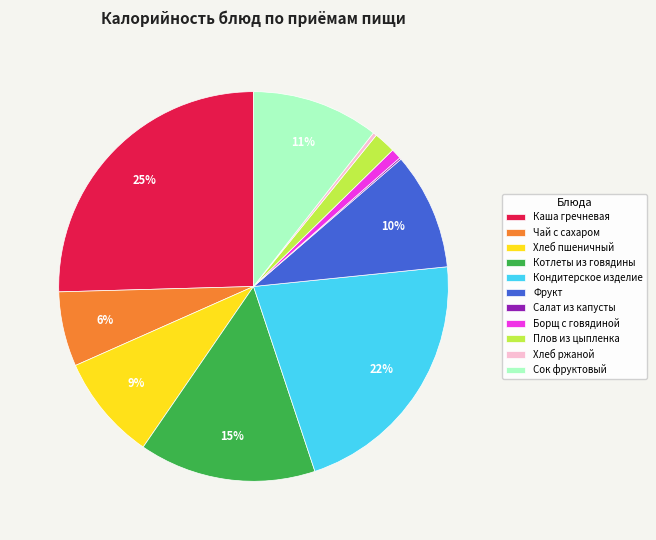

To the nearest percent, what is the difference between the largest and smallest slice percentages?

25%